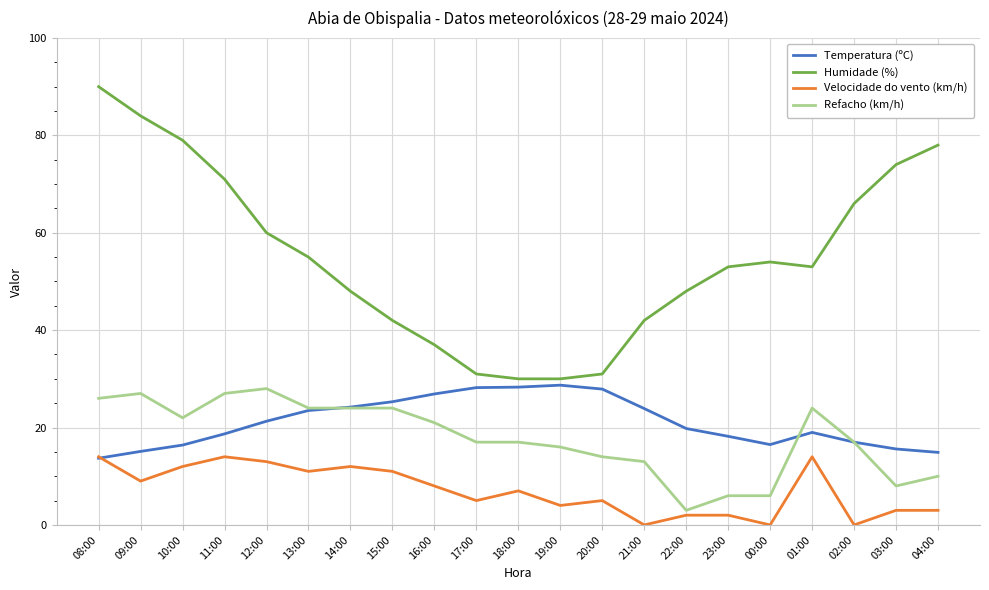

What are all the series names shown in the legend?

Temperatura (ºC), Humidade (%), Velocidade do vento (km/h), Refacho (km/h)